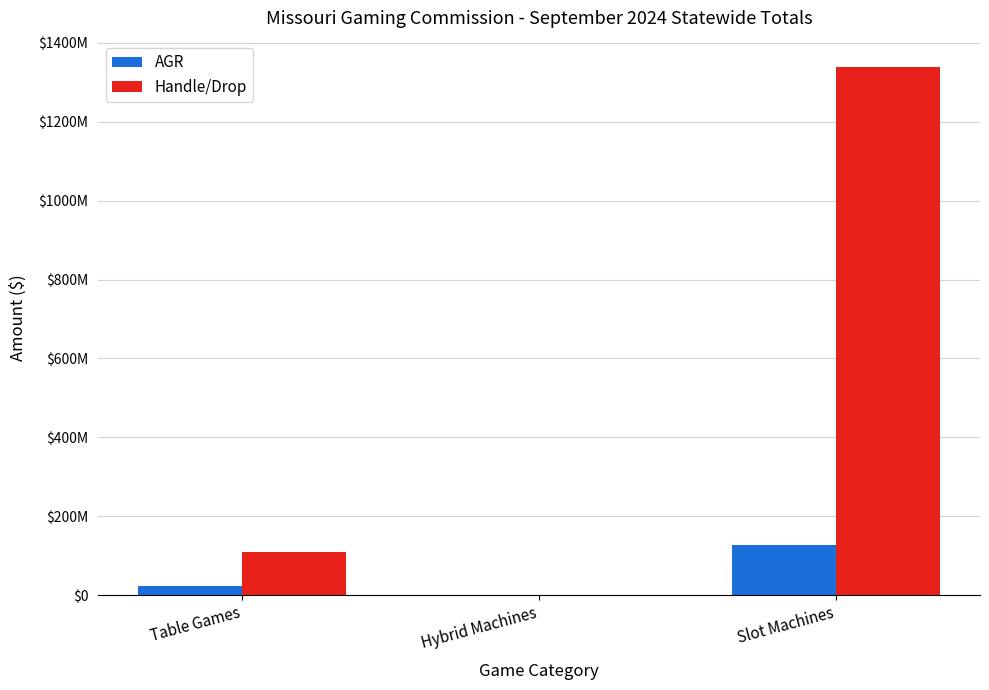

At which category is the sum across all series the highest?

Slot Machines